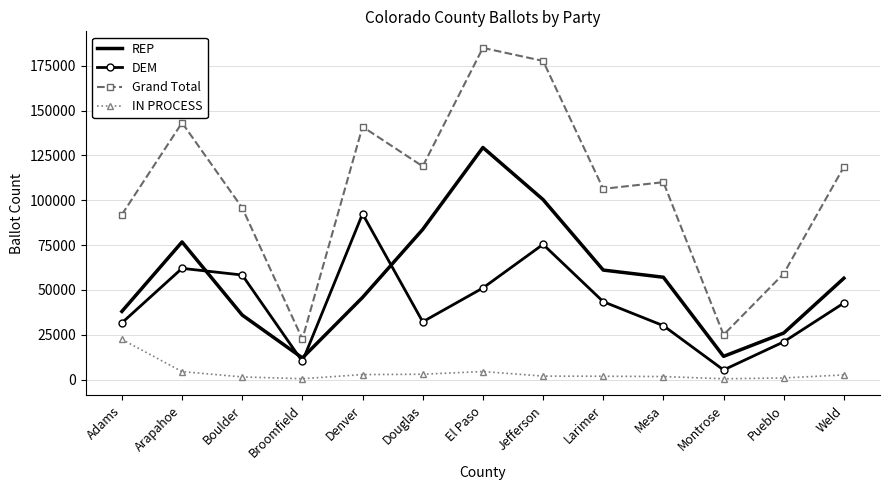

What is the maximum value shown in the chart?

184994